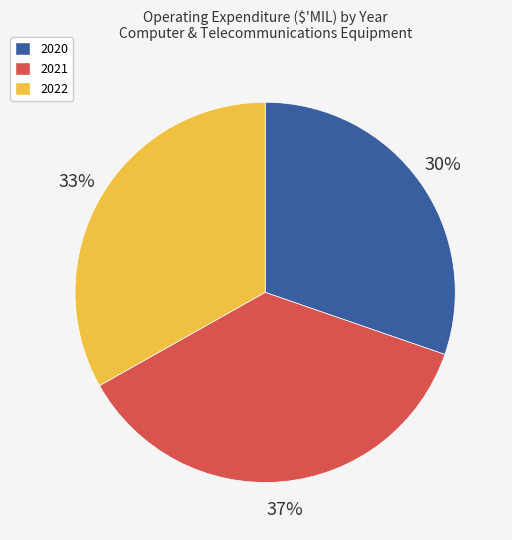

To the nearest percent, what is the average slice percentage?

33%